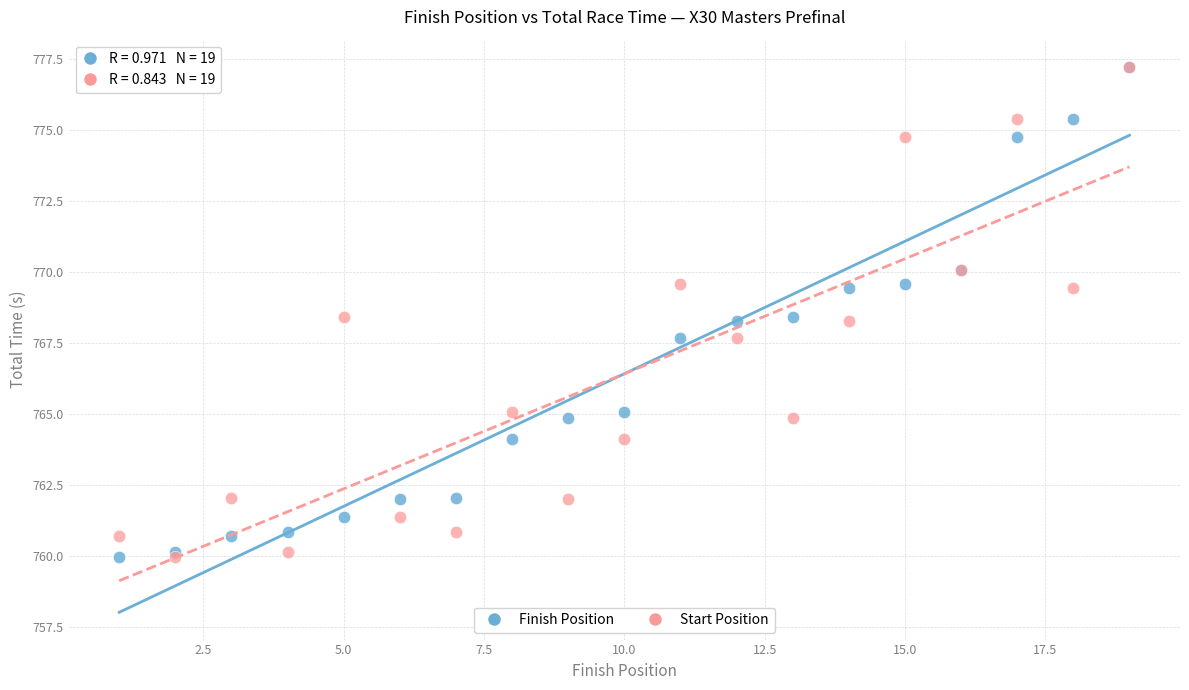

What are all the series names shown in the legend?

Finish Position, Start Position